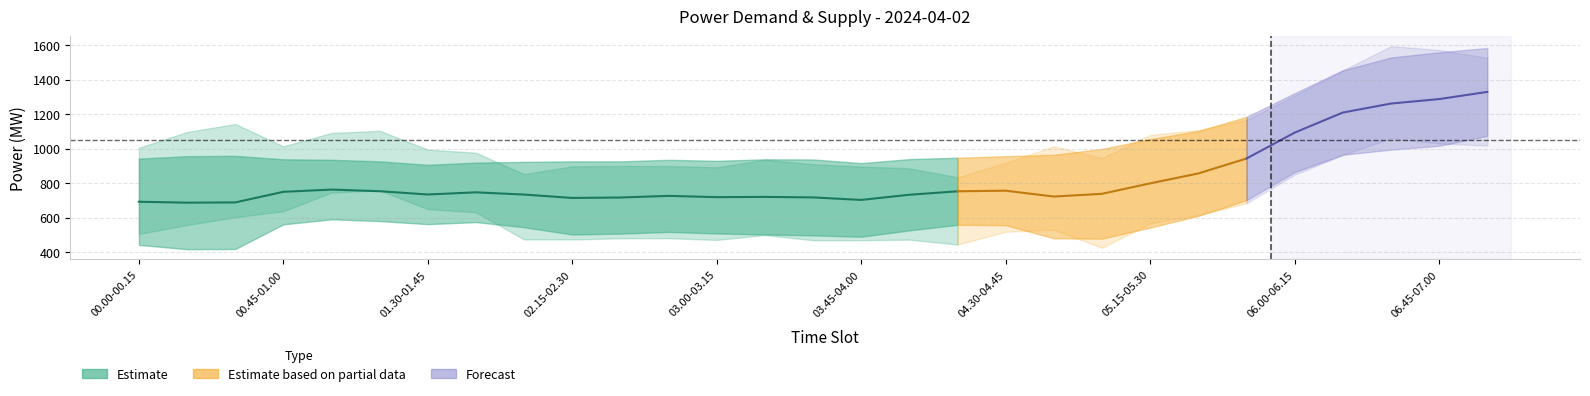

What is the difference between the highest and lowest values at 03.15-03.30?

438.8